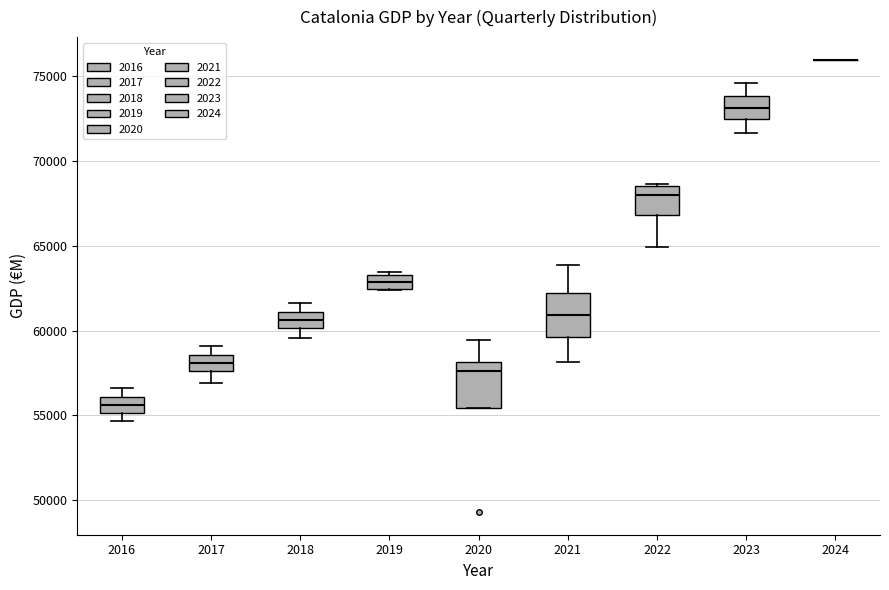

Reading left to right, read every box against the y-axis: the position of its median line, the range the box covers, and the ends of its whiskers. The values are not printed on the chart, so give them approximately, as read against the axis.

2016: median 55500, box 55000 to 56000, whiskers 54500 to 56500
2017: median 58000, box 57500 to 58500, whiskers 57000 to 59000
2018: median 60500, box 60000 to 61000, whiskers 59500 to 61500
2019: median 63000, box 62500 to 63500, whiskers 62500 to 63500 (just above the box's upper edge)
2020: median 57500, box 55500 to 58000, whiskers 55500 to 59500
2021: median 61000, box 59500 to 62000, whiskers 58000 to 64000
2022: median 68000, box 67000 to 68500, whiskers 65000 to 68500
2023: median 73000, box 72500 to 74000, whiskers 71500 to 74500
2024: box collapsed to a line at 76000, whiskers 76000 to 76000